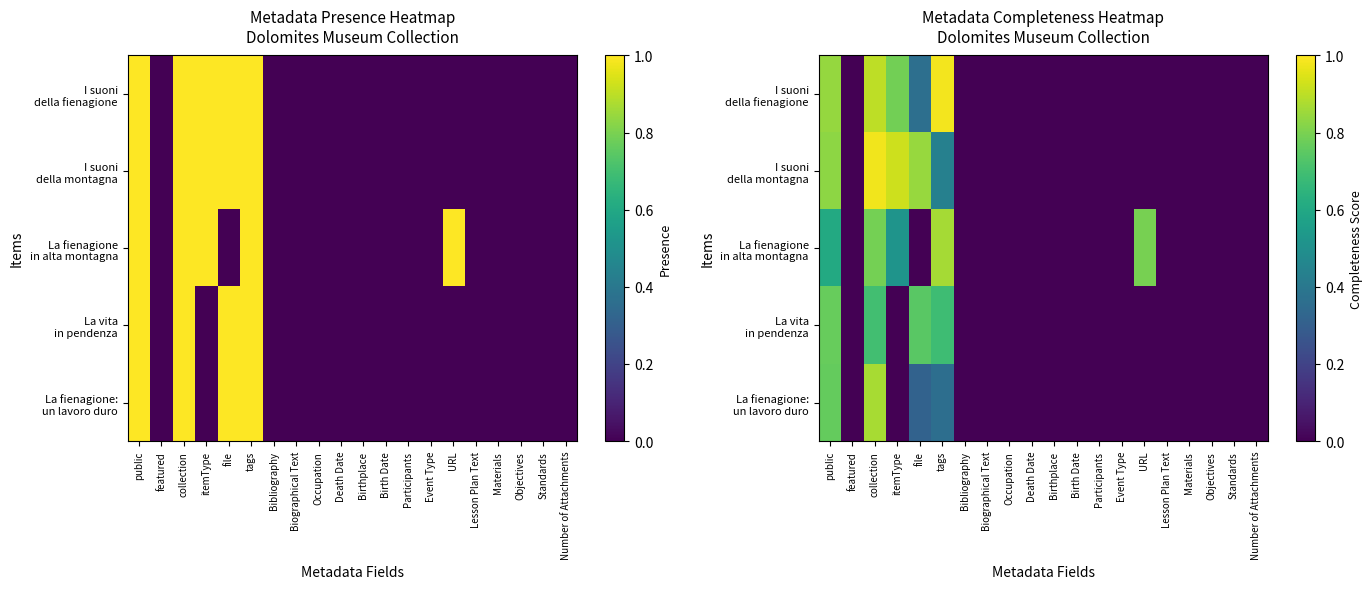

Between Biographical Text and Death Date, which is larger?

Biographical Text